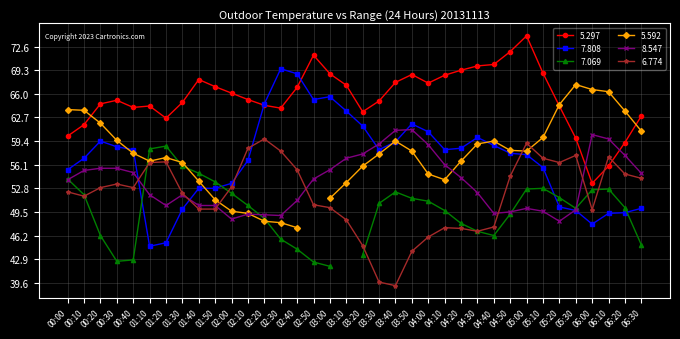

At how many categories does at least one series exceed 62?

30